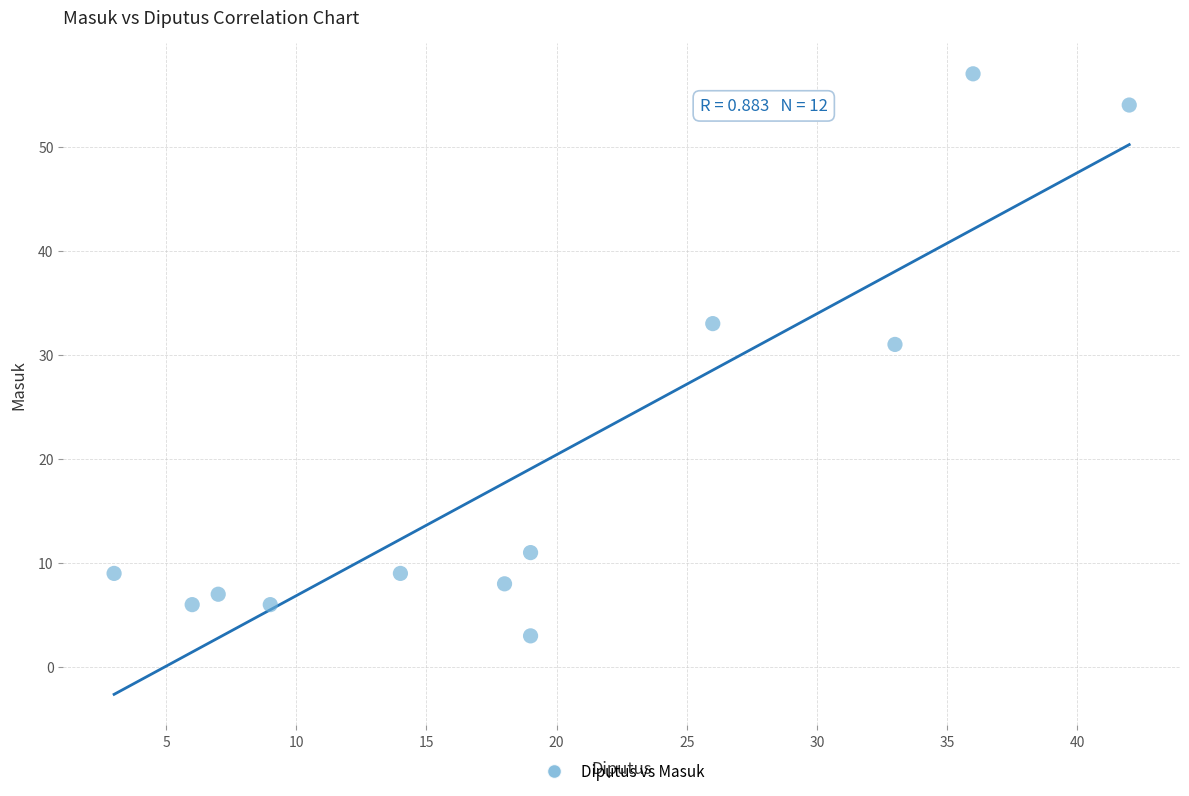

What is the range of Y values (max minus min)?

54